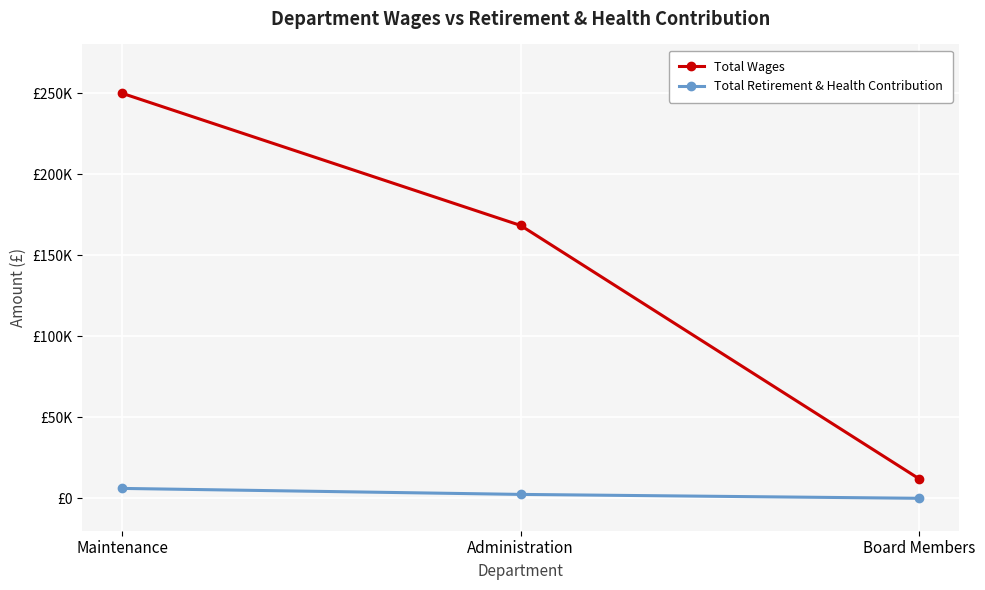

What are all the series names shown in the legend?

Total Wages, Total Retirement & Health Contribution